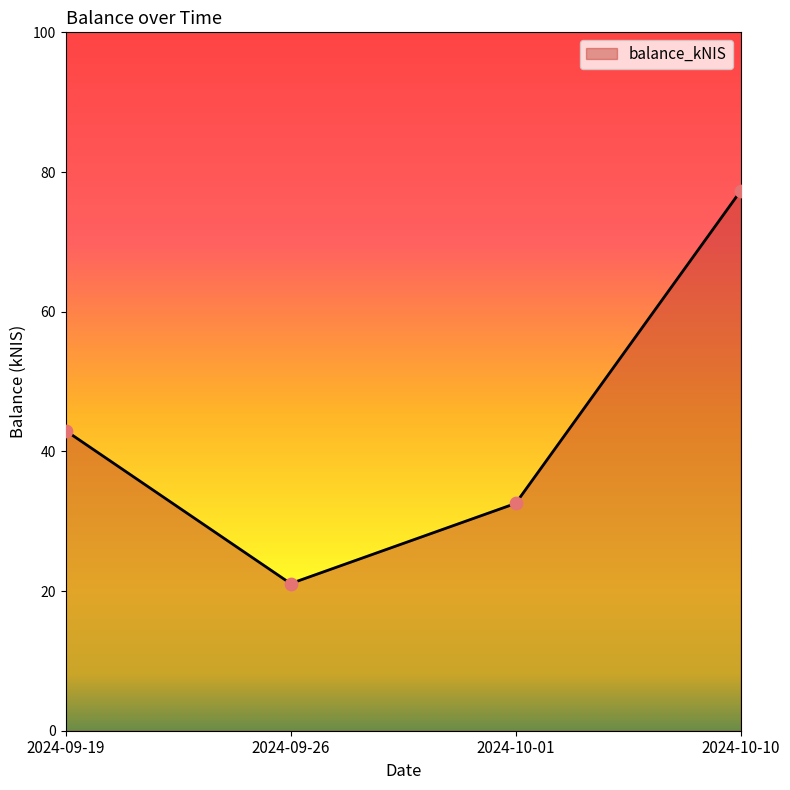

Which has a higher value, 2024-10-01 or 2024-09-26?

2024-10-01